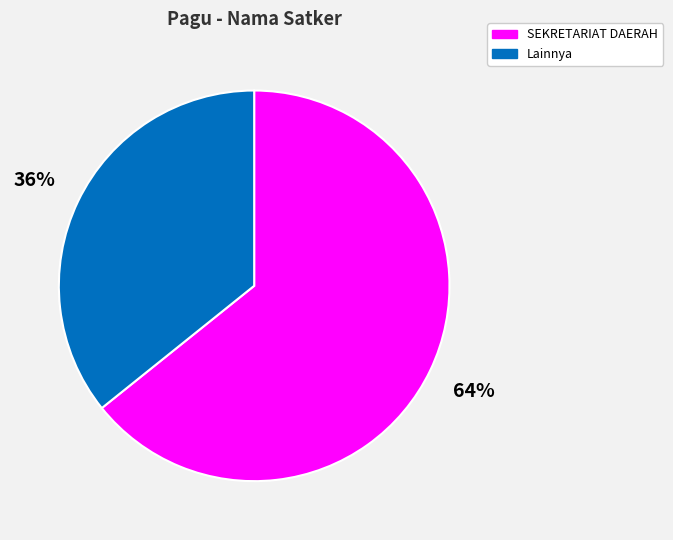

How many segments does this pie chart have?

2